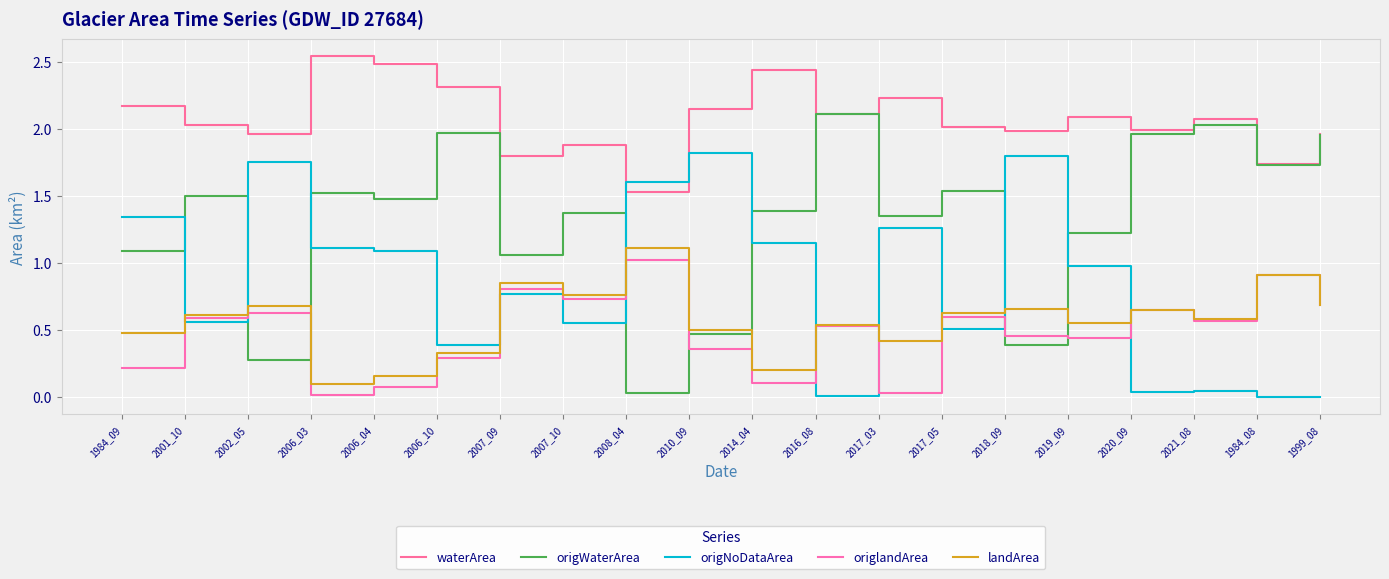

Does the chart have visible grid lines?

Yes